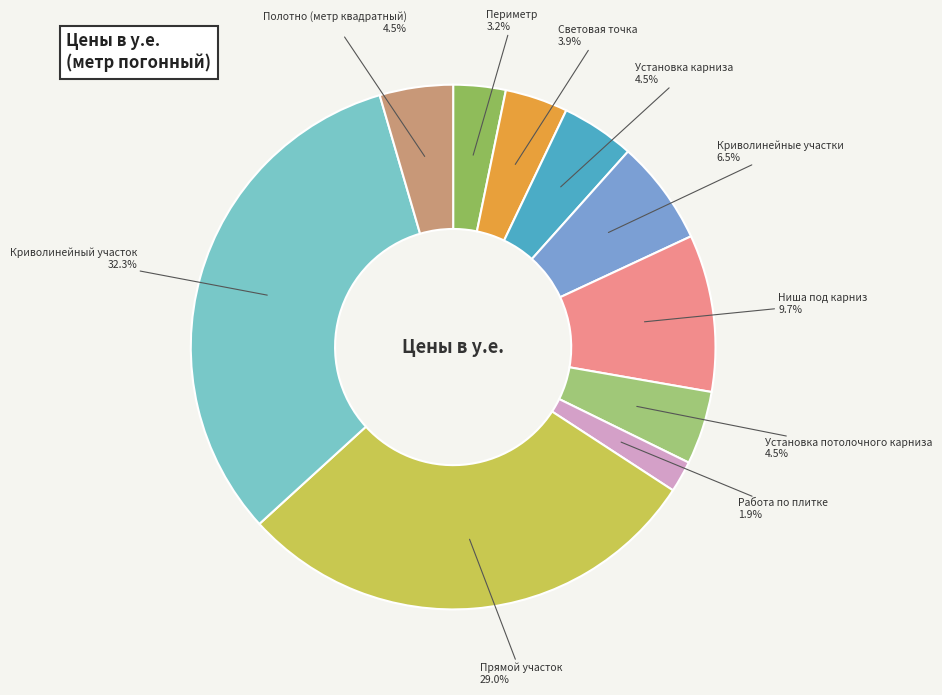

How much of the chart is everything except Криволинейные участки?

93.5%